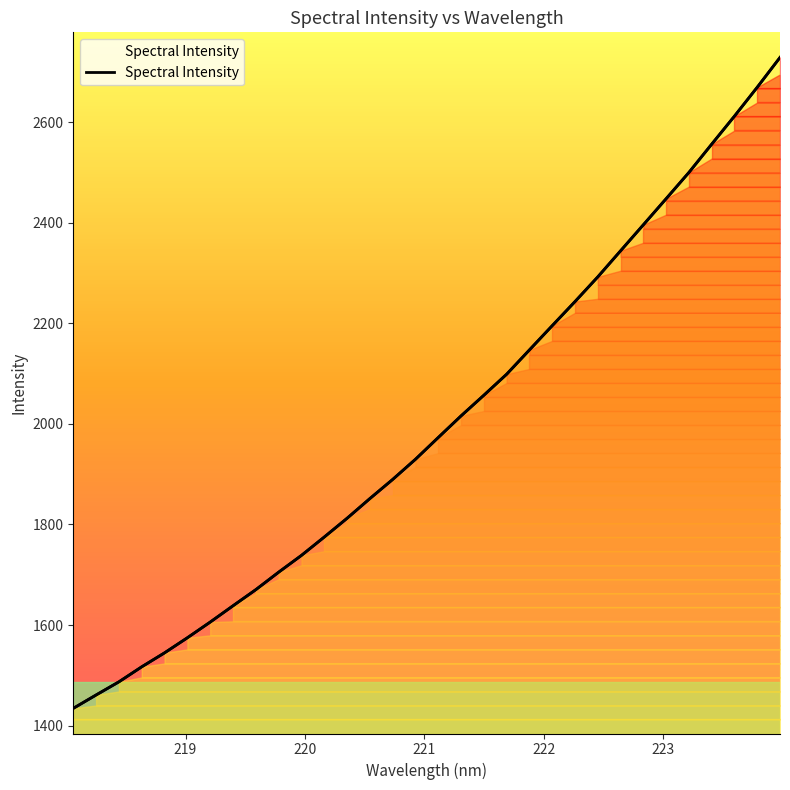

What is the minimum value shown in the chart?

1434.4